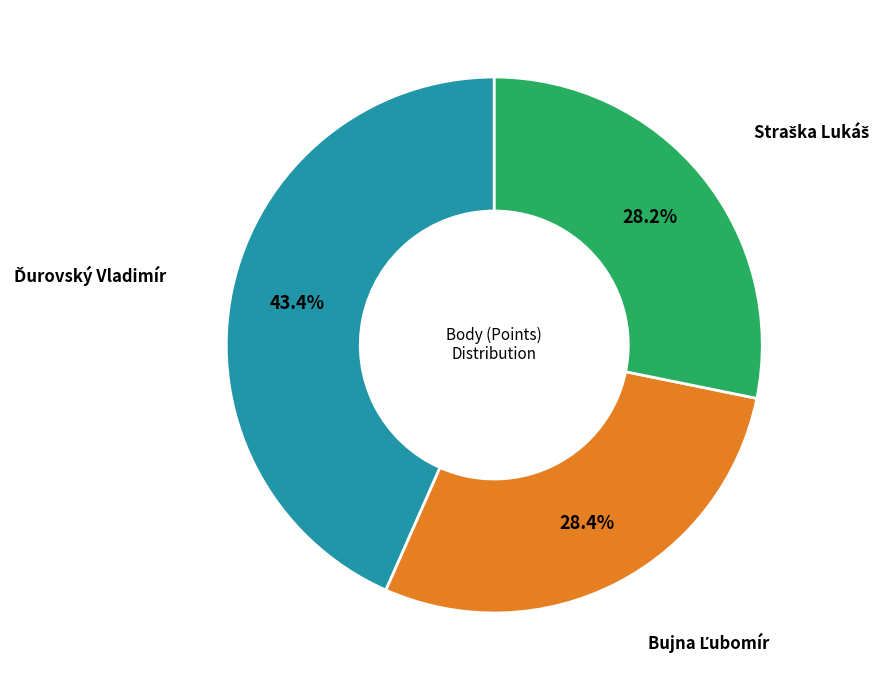

How many segments does this pie chart have?

3